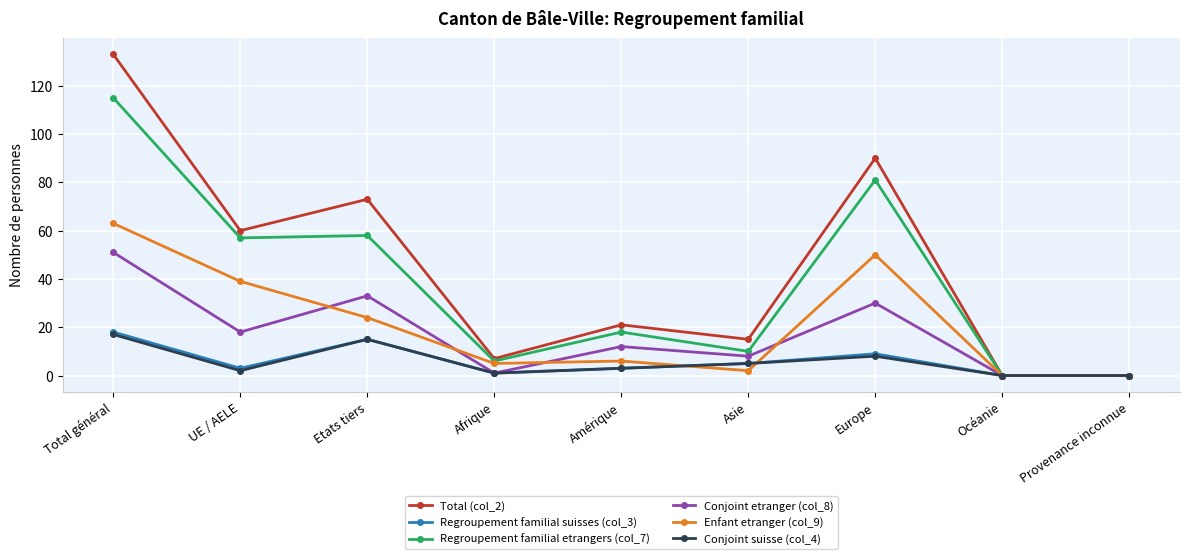

Reading left to right, extract all data points from this chart.

Total (col_2): Total général=133	UE / AELE=60	Etats tiers=73	Afrique=7	Amérique=21	Asie=15	Europe=90	Océanie=0	Provenance inconnue=0
Regroupement familial suisses (col_3): Total général=18	UE / AELE=3	Etats tiers=15	Afrique=1	Amérique=3	Asie=5	Europe=9	Océanie=0	Provenance inconnue=0
Regroupement familial etrangers (col_7): Total général=115	UE / AELE=57	Etats tiers=58	Afrique=6	Amérique=18	Asie=10	Europe=81	Océanie=0	Provenance inconnue=0
Conjoint etranger (col_8): Total général=51	UE / AELE=18	Etats tiers=33	Afrique=1	Amérique=12	Asie=8	Europe=30	Océanie=0	Provenance inconnue=0
Enfant etranger (col_9): Total général=63	UE / AELE=39	Etats tiers=24	Afrique=5	Amérique=6	Asie=2	Europe=50	Océanie=0	Provenance inconnue=0
Conjoint suisse (col_4): Total général=17	UE / AELE=2	Etats tiers=15	Afrique=1	Amérique=3	Asie=5	Europe=8	Océanie=0	Provenance inconnue=0